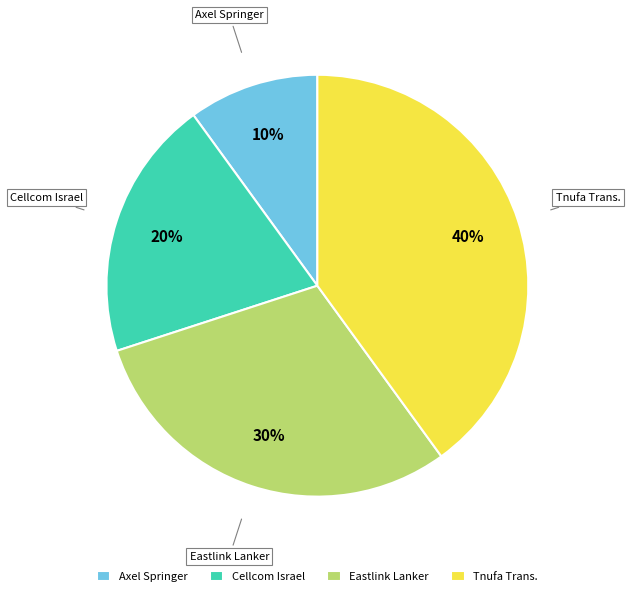

Rank the categories by value from lowest to highest.

Axel Springer, Cellcom Israel, Eastlink Lanker, Tnufa Trans.